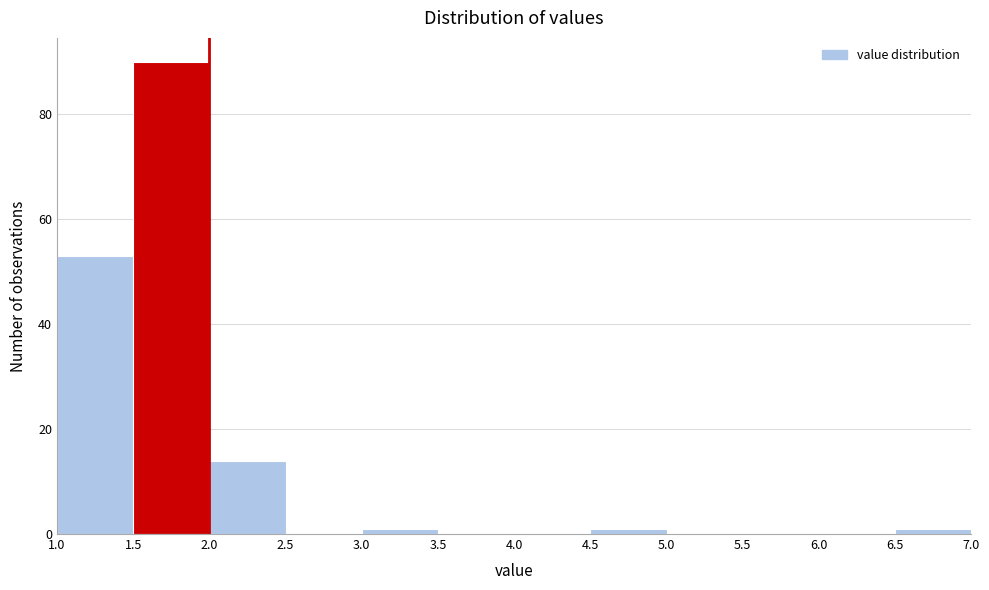

How tall is the bar that spans 1.5 to 2.0 on the x-axis? The values are not printed on the chart, so give them approximately, as read against the axis.

90